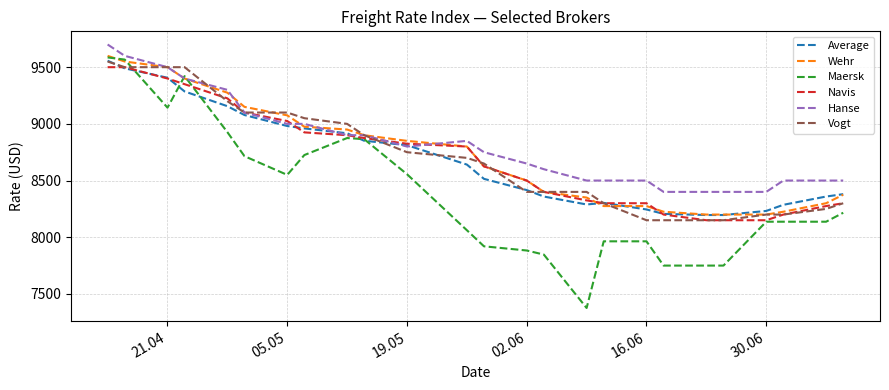

Which series has the largest range (max minus min)?

Maersk